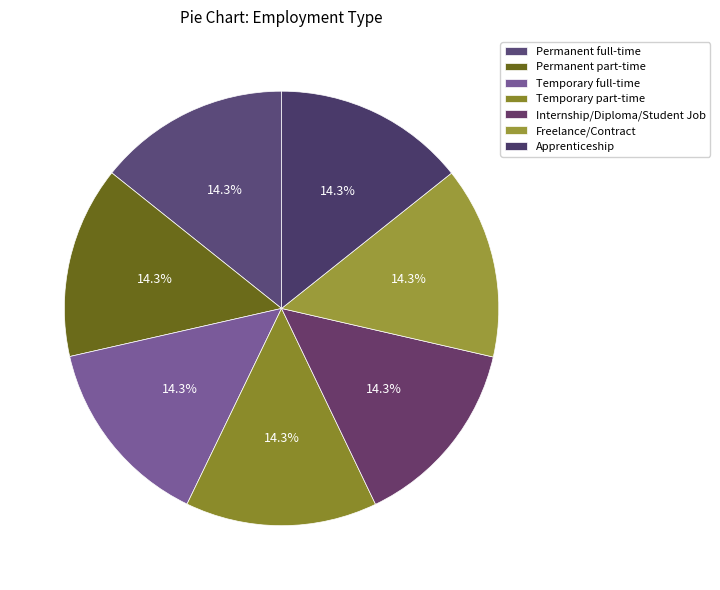

How many slices are in this pie chart?

7